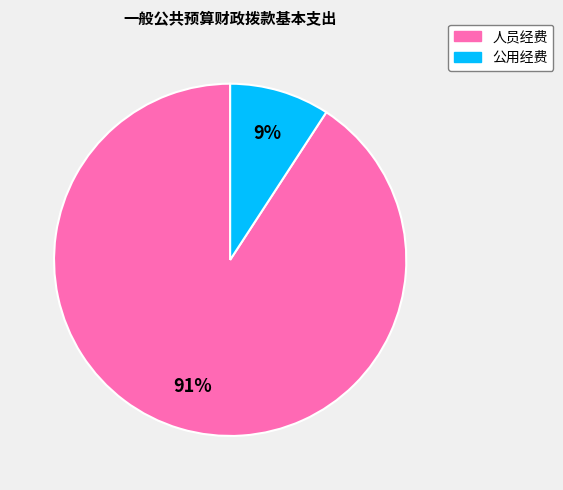

Which has a higher value, 人员经费 or 公用经费?

人员经费